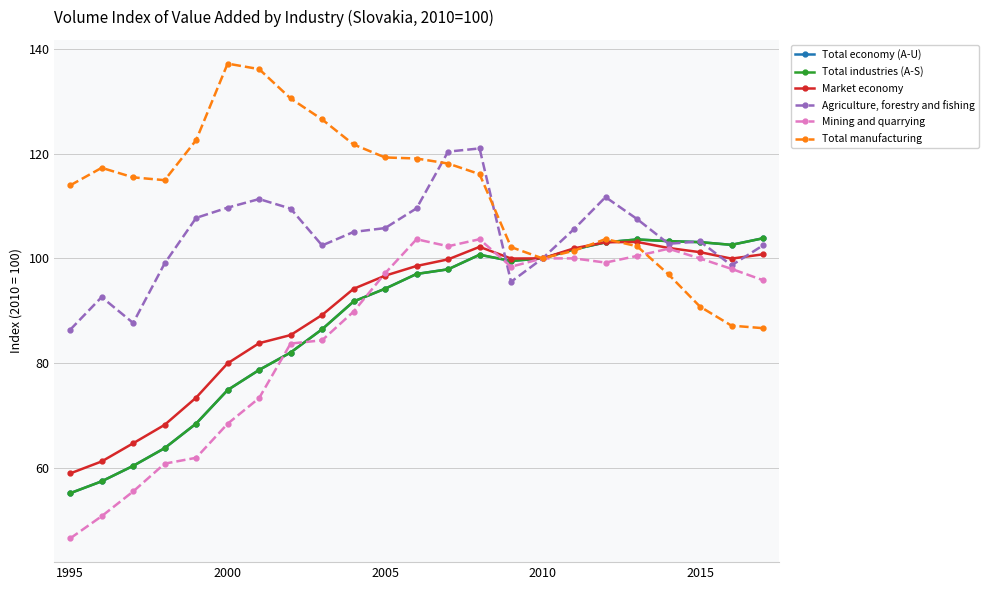

Which series has the largest total across all categories?

Total manufacturing